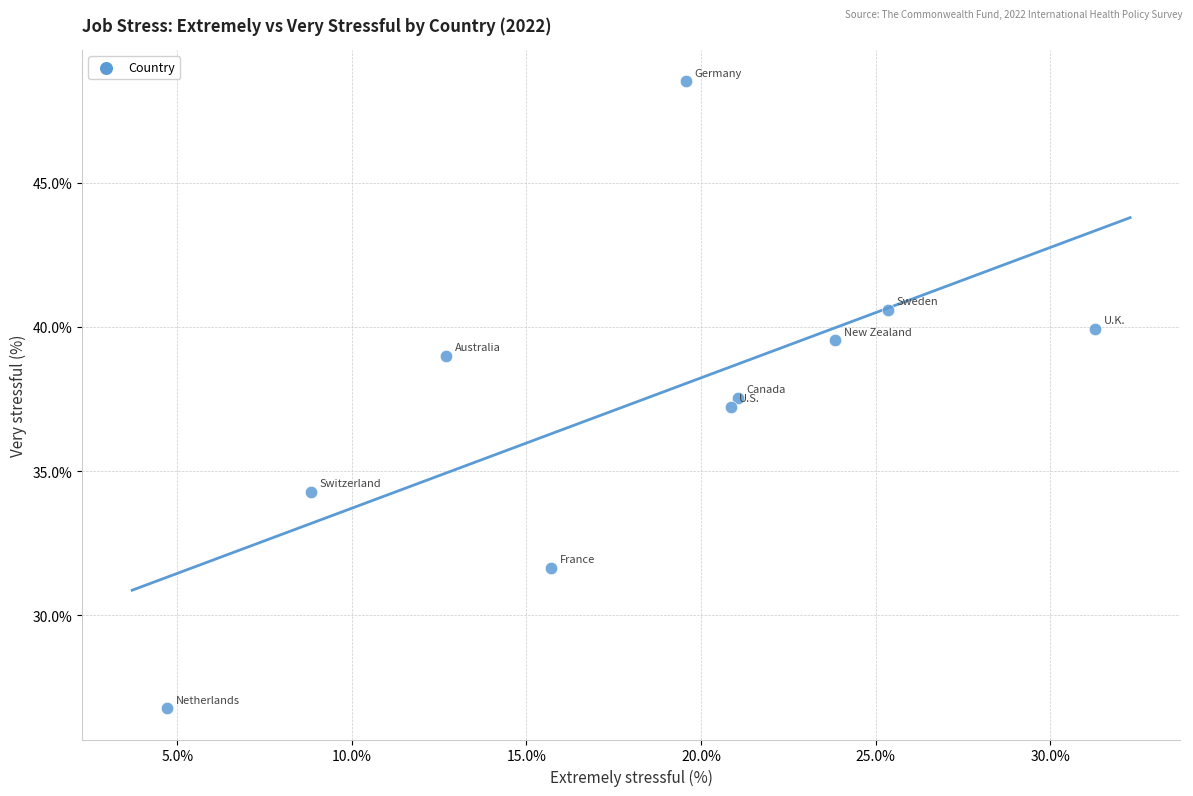

What is the range of Y values (max minus min)?

21.7